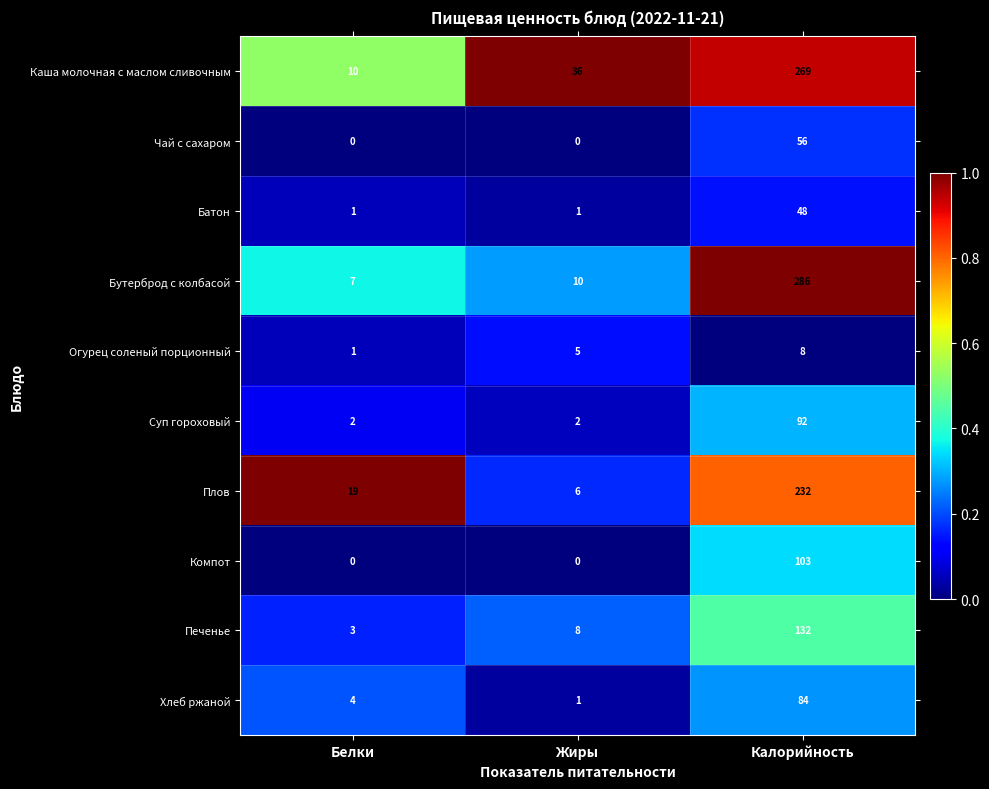

At how many categories does at least one series exceed 0?

3